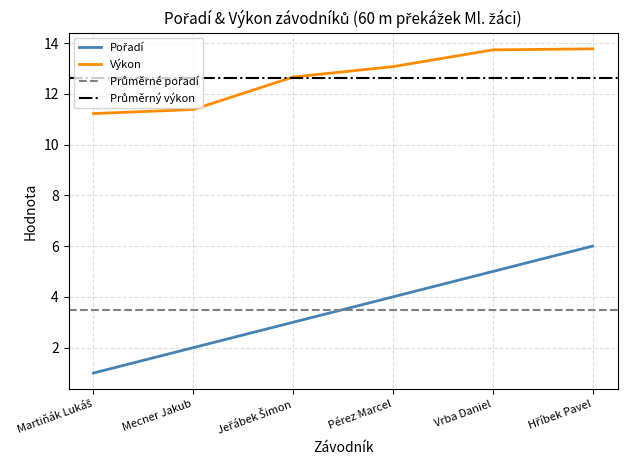

Reading left to right, extract all data points from this chart.

Pořadí: 1.0	2.0	3.0	4.0	5.0	6.0
Výkon: 11.2	11.4	12.7	13.1	13.7	13.8